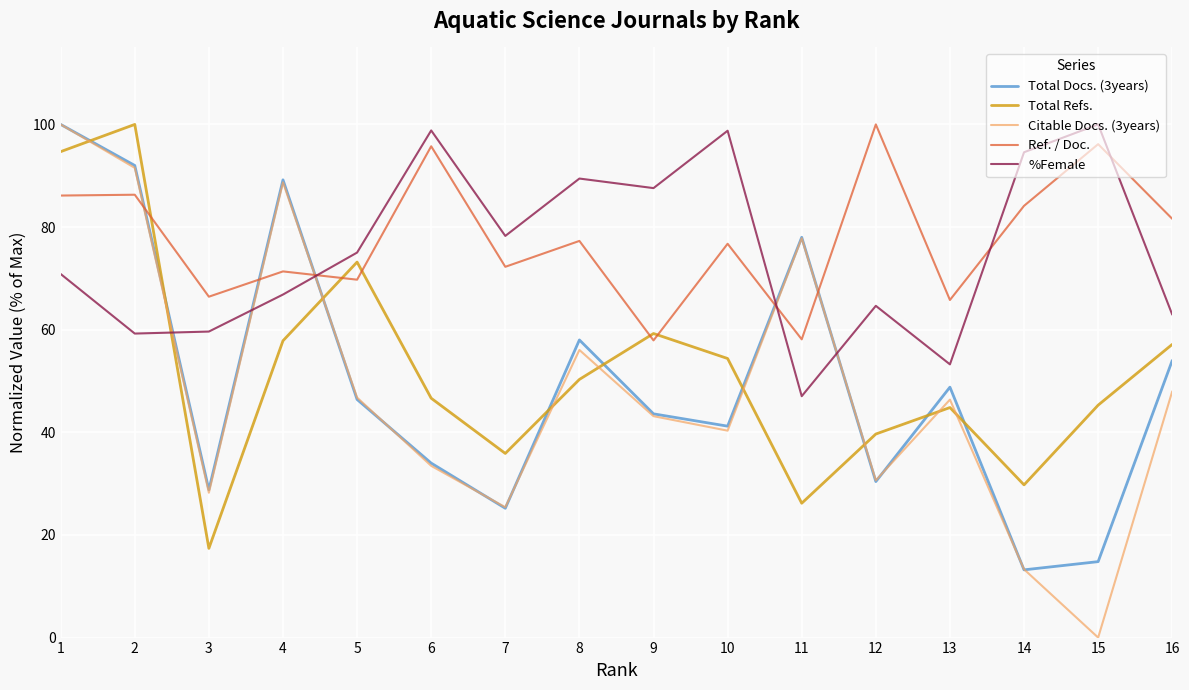

What is the sum of the Citable Docs. (3years) values at 6 and 9?

76.6